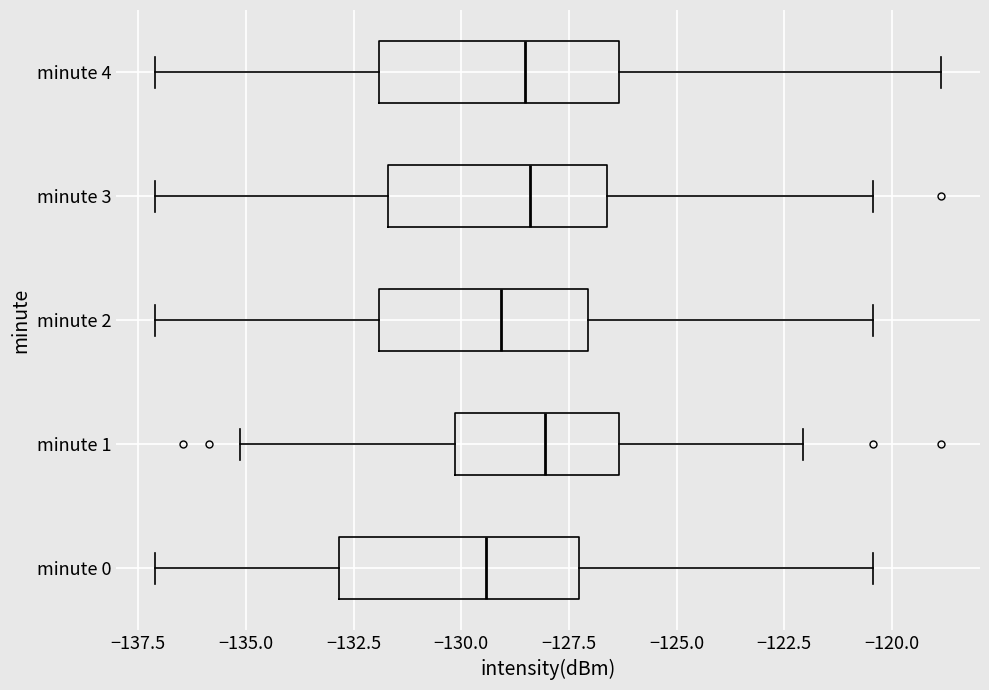

Reading bottom to top, transcribe this box plot: for each box, give where its median line is, the range the box spans, and where its two whiskers end, as read against the x-axis. The values are not printed on the chart, so give them approximately, as read against the axis.

minute 0: median -129.5, box -133.0 to -127.5, whiskers -137.0 to -120.5
minute 1: median -128.0, box -130.0 to -126.5, whiskers -135.0 to -122.0
minute 2: median -129.0, box -132.0 to -127.0, whiskers -137.0 to -120.5
minute 3: median -128.5, box -131.5 to -126.5, whiskers -137.0 to -120.5
minute 4: median -128.5, box -132.0 to -126.5, whiskers -137.0 to -119.0